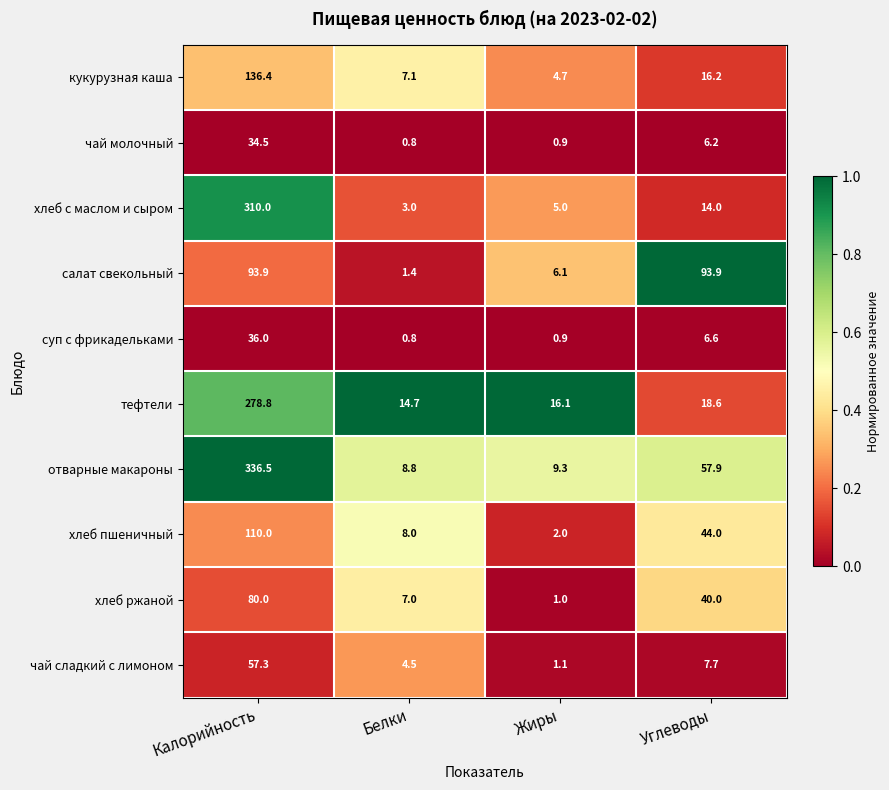

What is the difference between the maximum and minimum values in the кукурузная каша series?

131.7